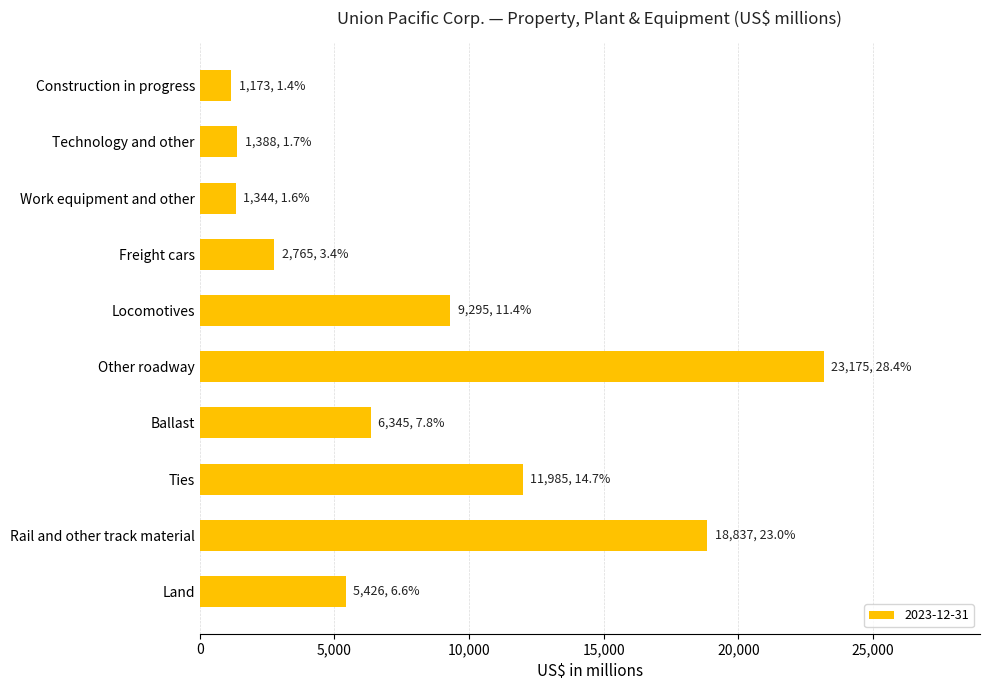

Count the number of categories in the chart.

10